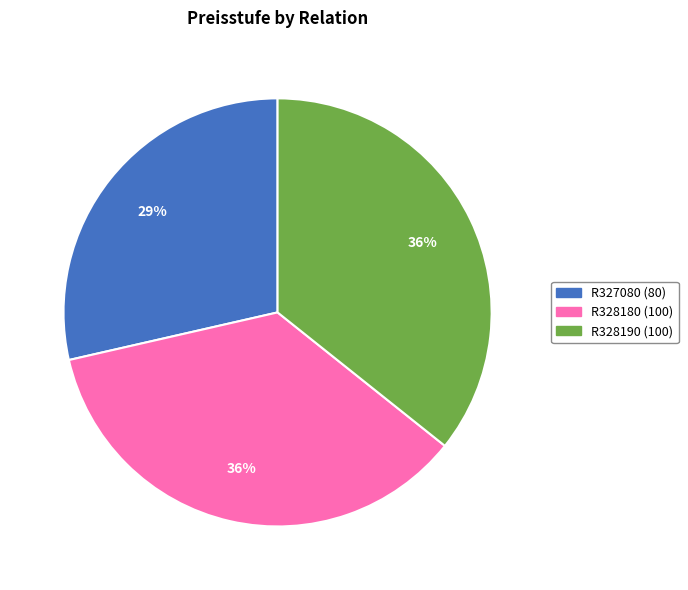

True or false: R328190 accounts for 44% of the total.

False